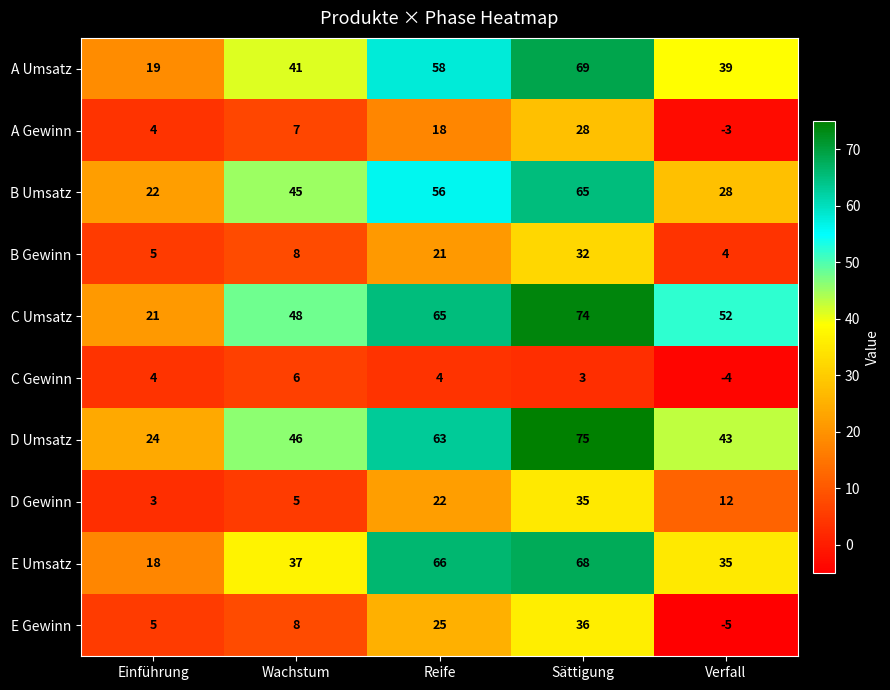

What is the sum of all A Gewinn values?

54